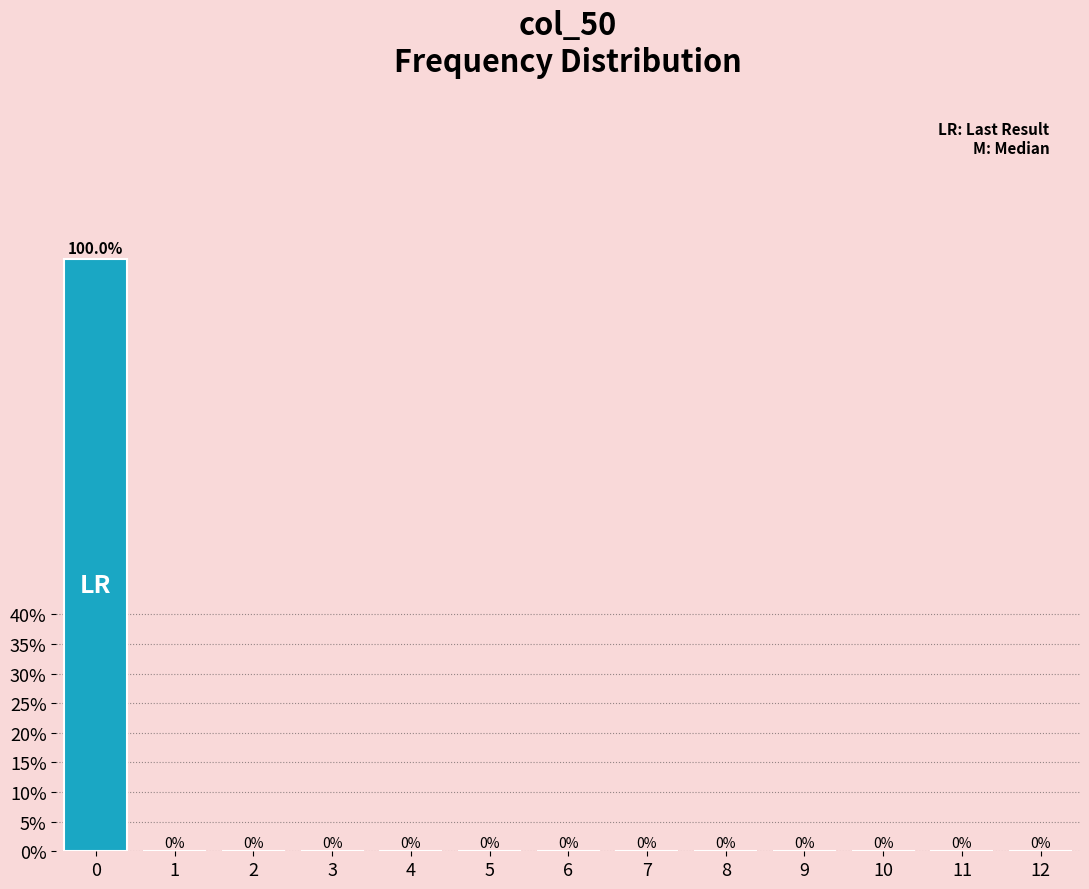

Reading right to left, list all the values displayed in this chart.

12=0	11=0	10=0	9=0	8=0	7=0	6=0	5=0	4=0	3=0	2=0	1=0	0=100